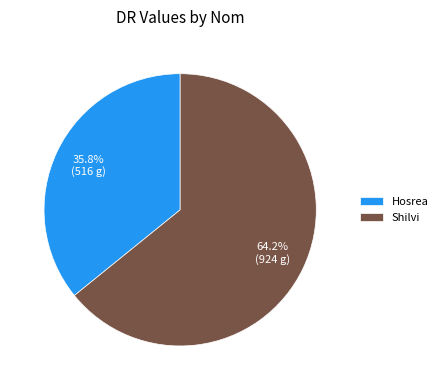

How many segments does this pie chart have?

2